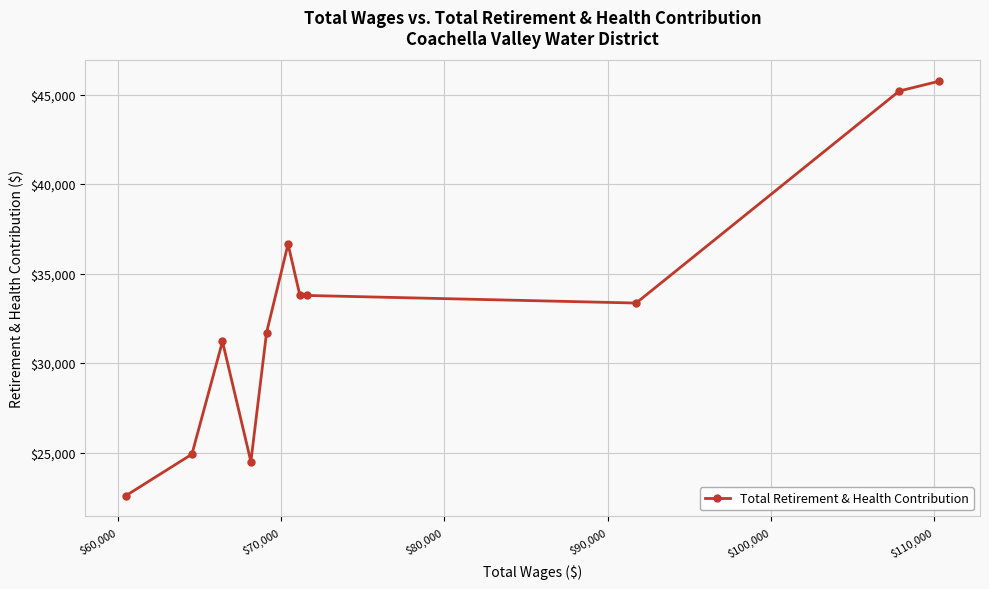

What is the greatest value displayed?

45746